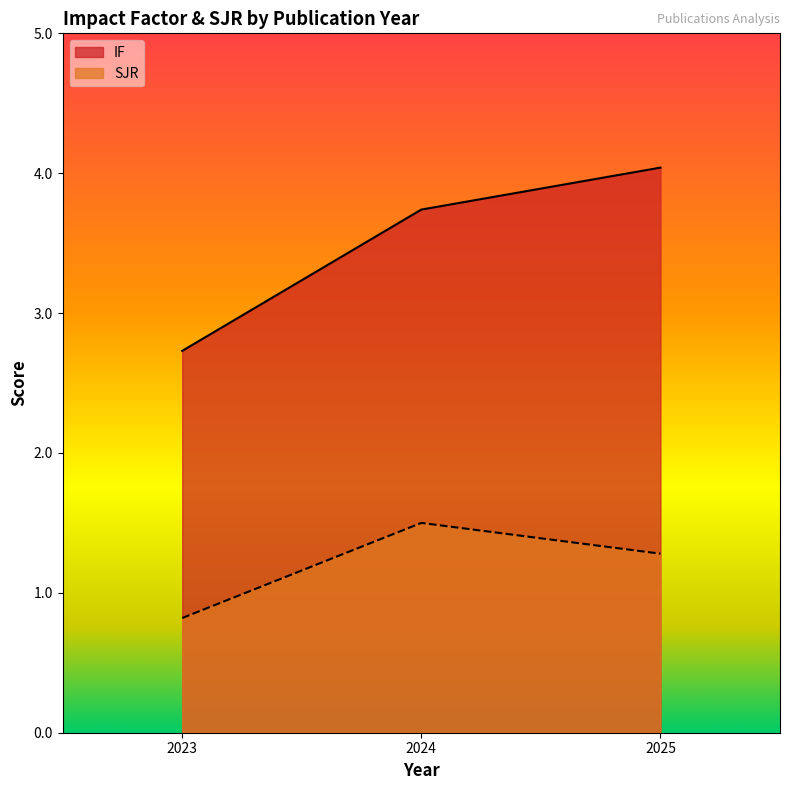

The IF series shows 4.0 at 2025. True or false?

True